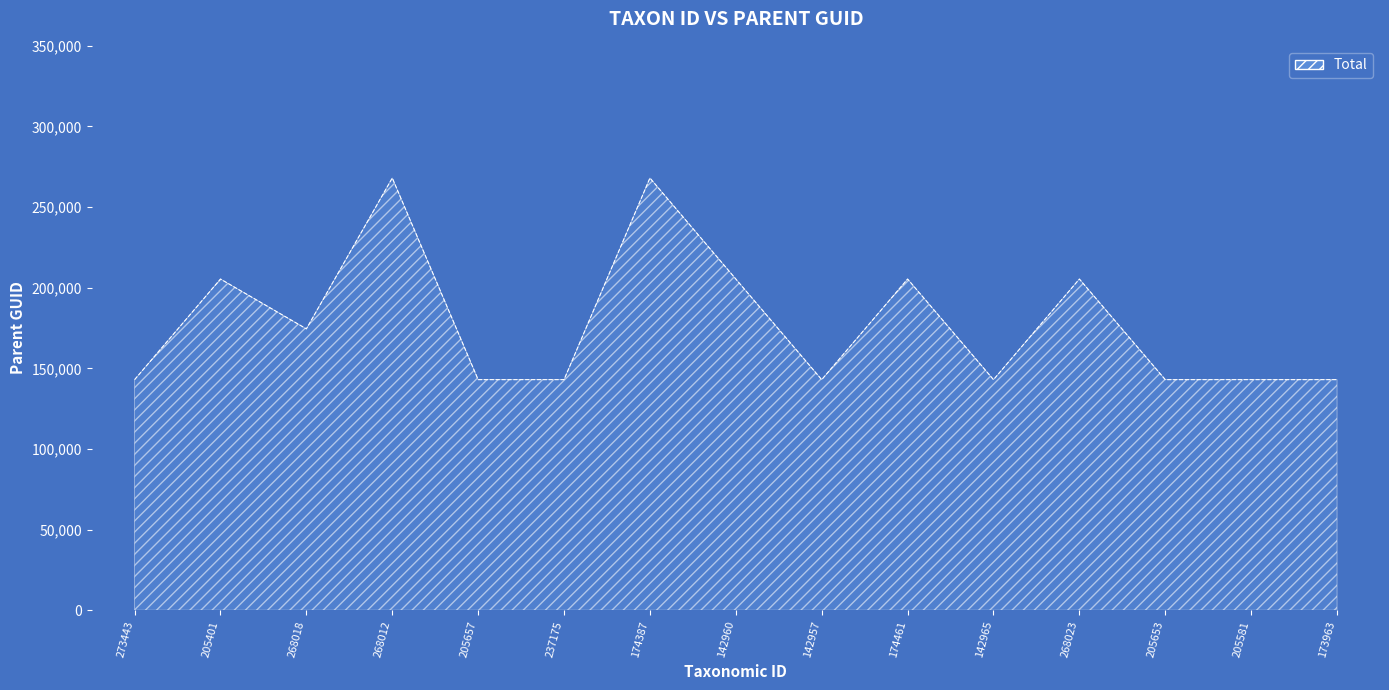

True or false: there are more than 1 points higher than both neighbors.

True